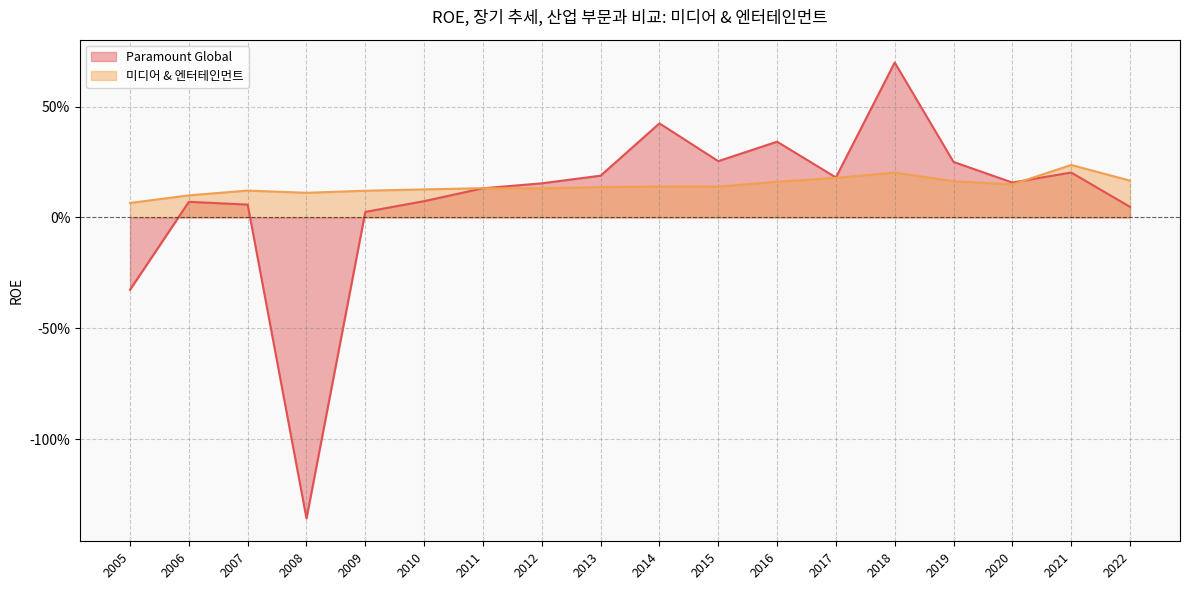

What is the average value of the 미디어 & 엔터테인먼트 series?

0.1